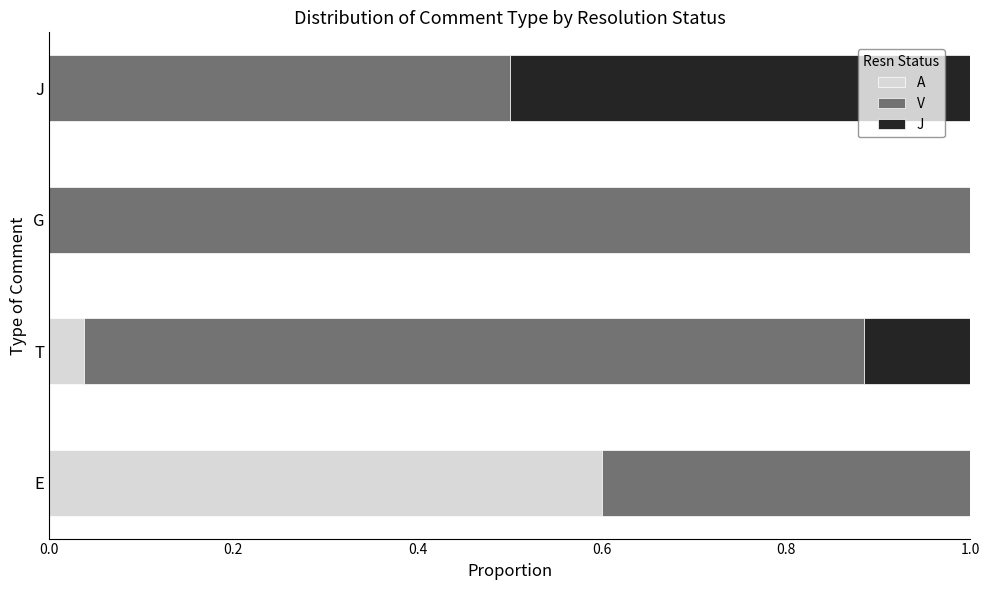

Is it true that A equals -0.3 at G?

False